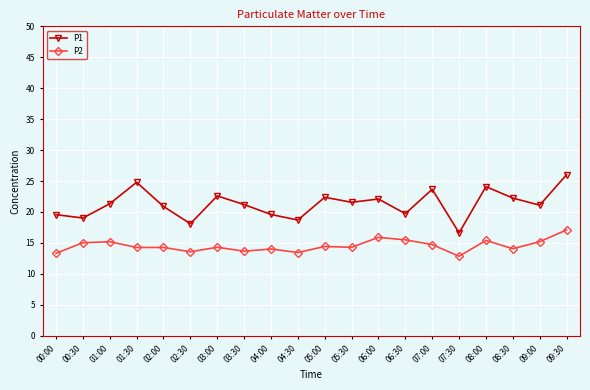

What is the spread (max minus min) of values at 02:30?

4.5